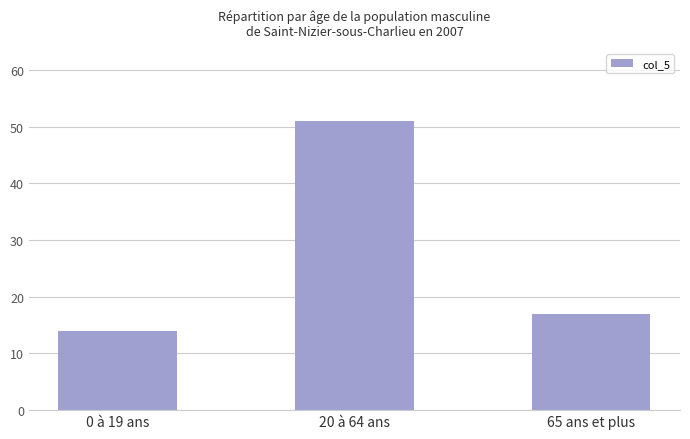

List the labels in order of value, smallest first.

0 à 19 ans, 65 ans et plus, 20 à 64 ans